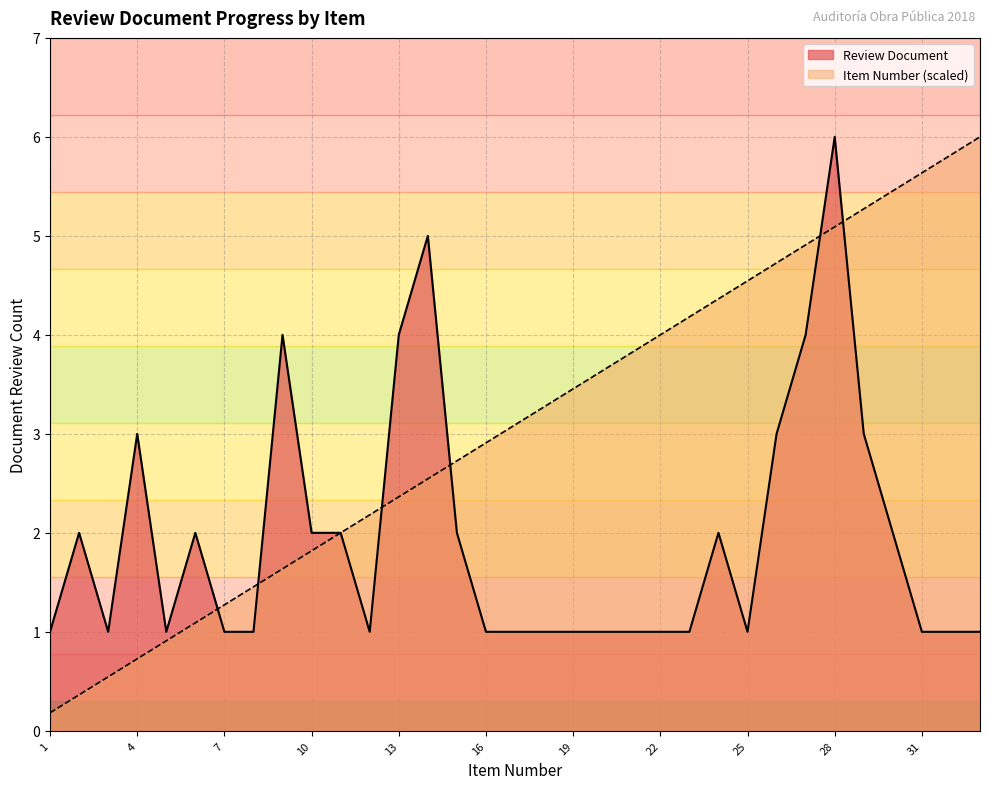

How many categories are shown in the chart?

33